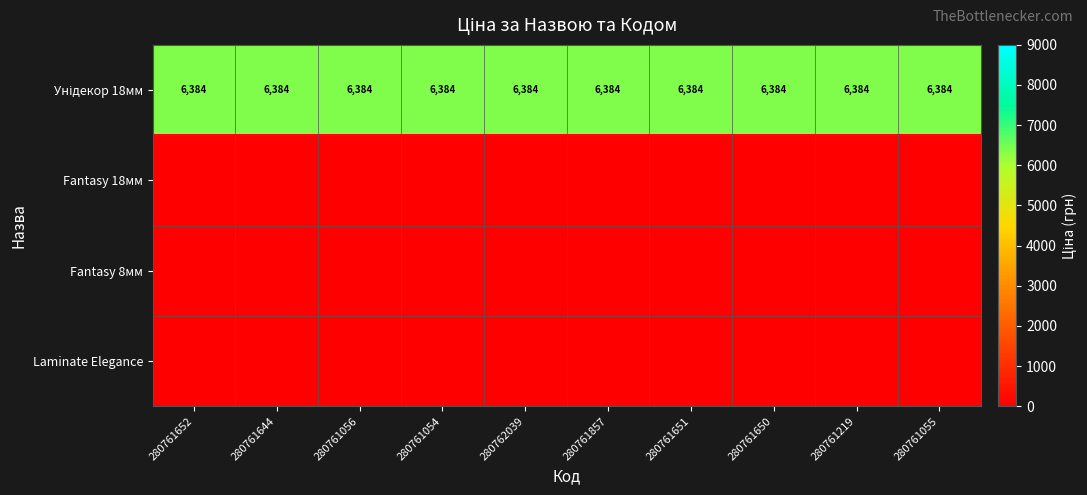

How many series are shown in this chart?

4